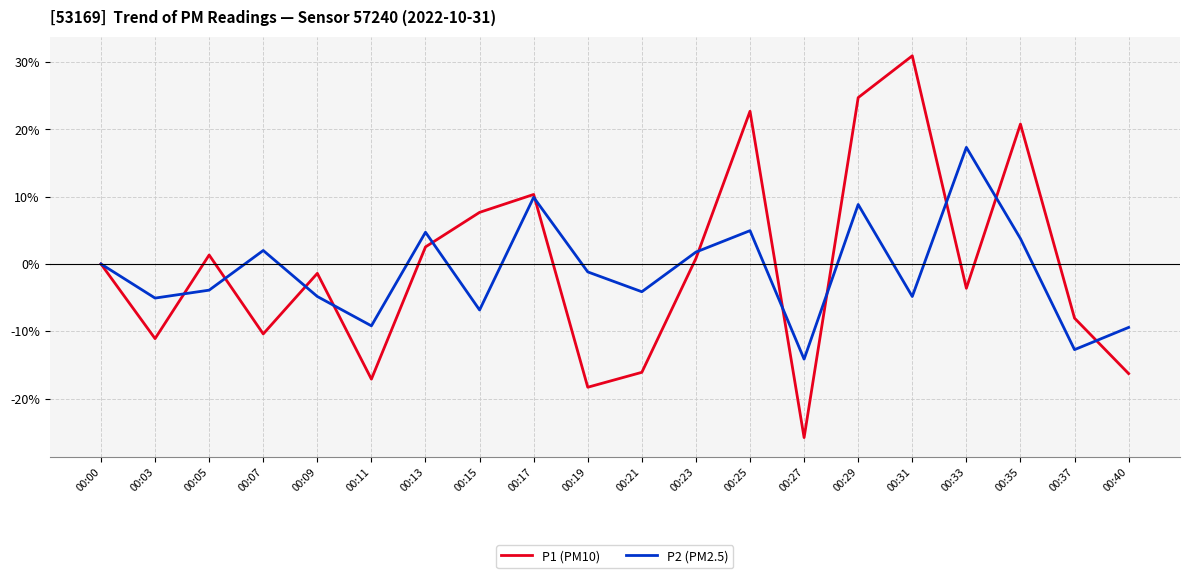

Where is the first local maximum for P2 (PM2.5)?

00:07